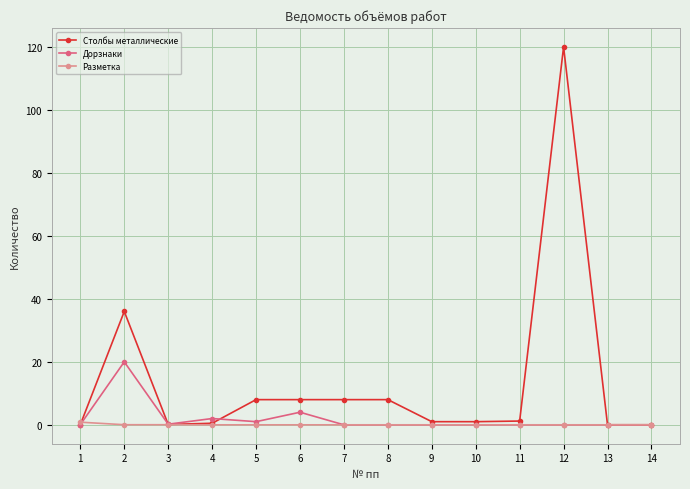

How many series are shown in this chart?

3